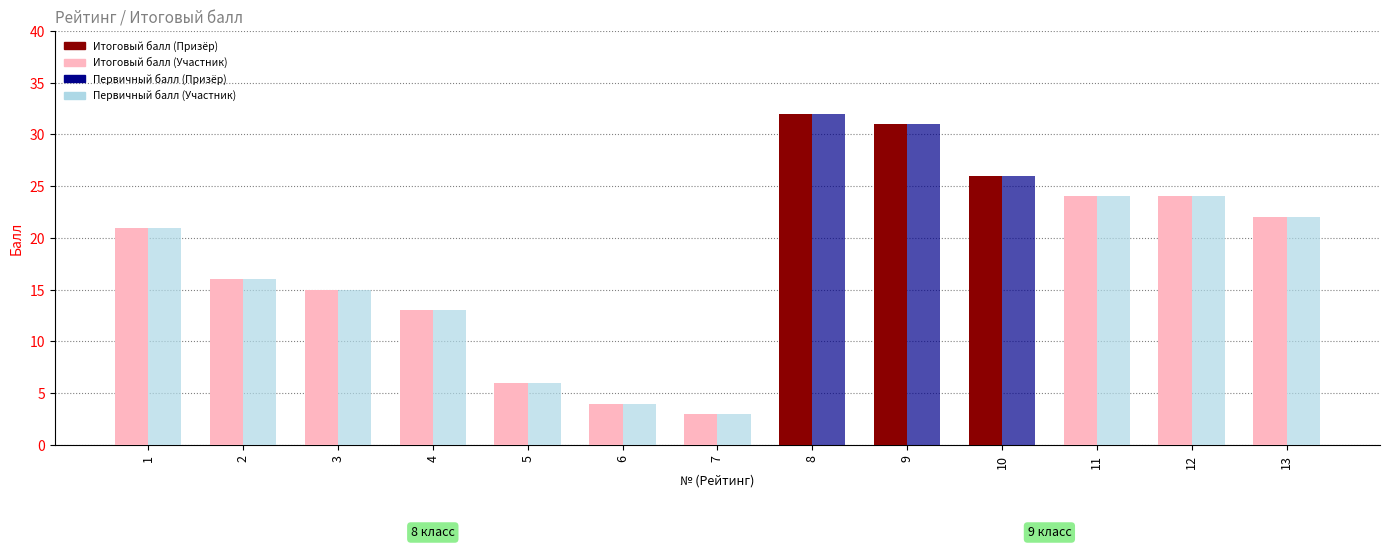

Does the chart contain stacked bars?

No